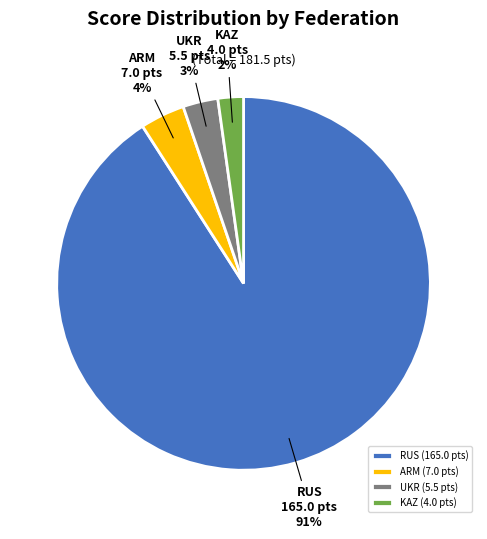

To the nearest percent, what is the combined percentage of KAZ (4.0 pts) and UKR (5.5 pts)?

5%